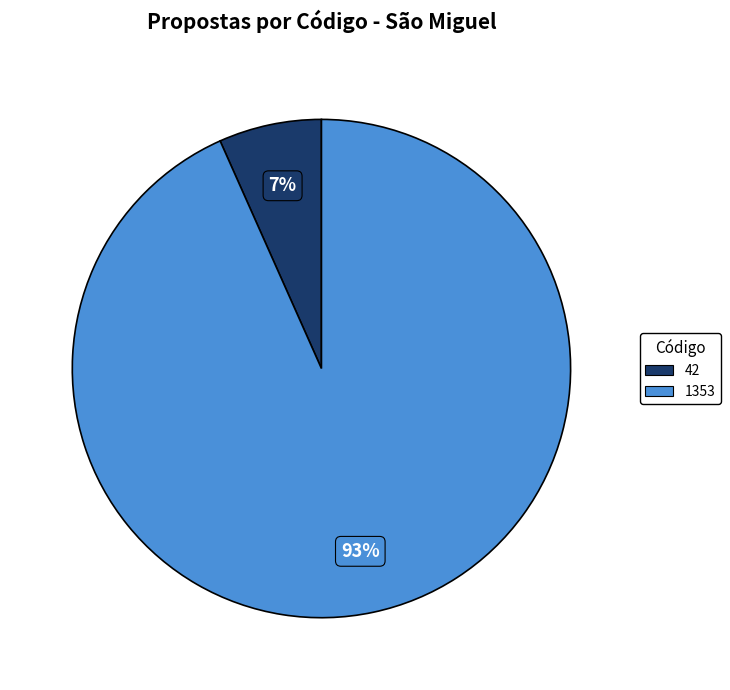

Which has a higher value, 1353 or 42?

1353